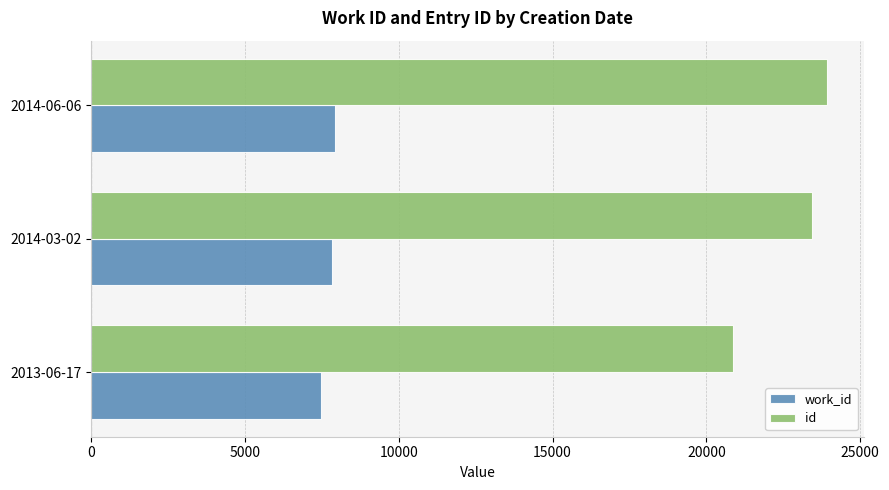

What is the sum of all id values?

68219